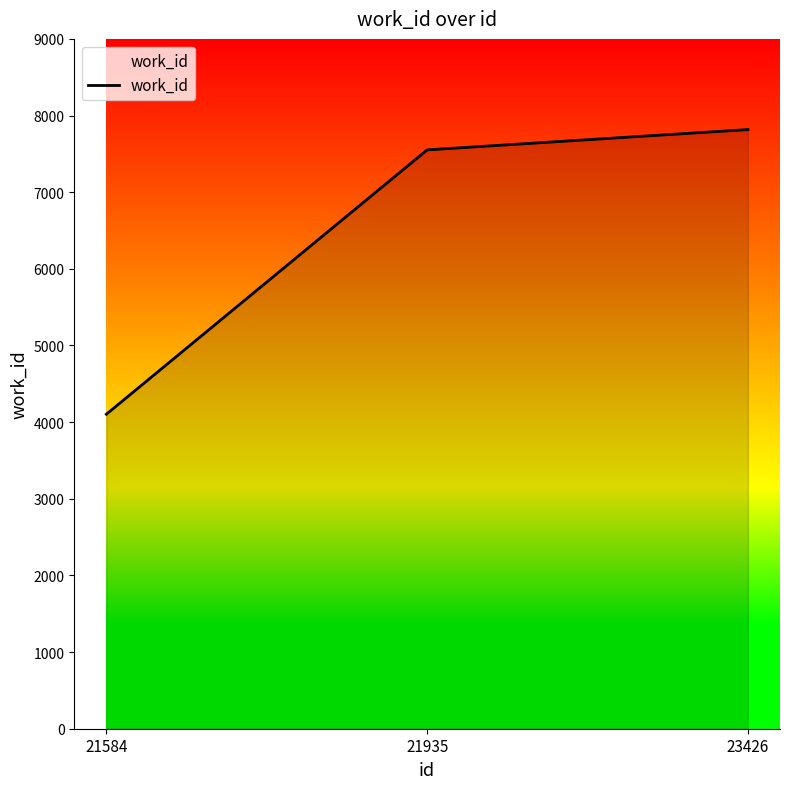

What is the minimum value shown in the chart?

4103